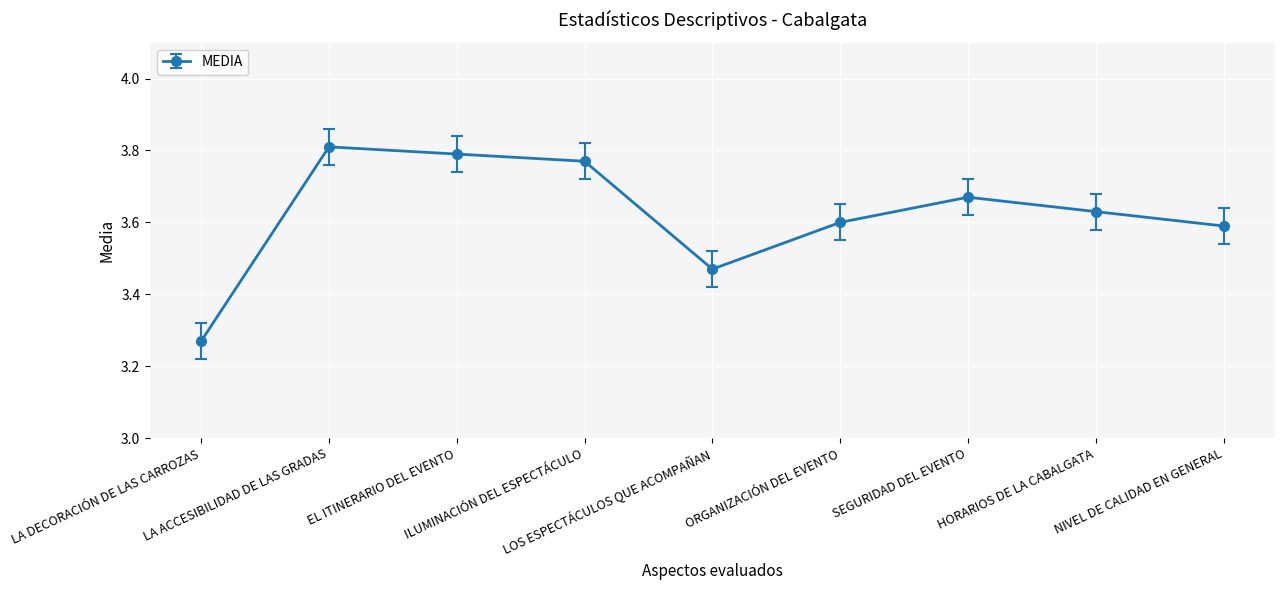

True or false: the data has more than 1 interior local peaks.

True